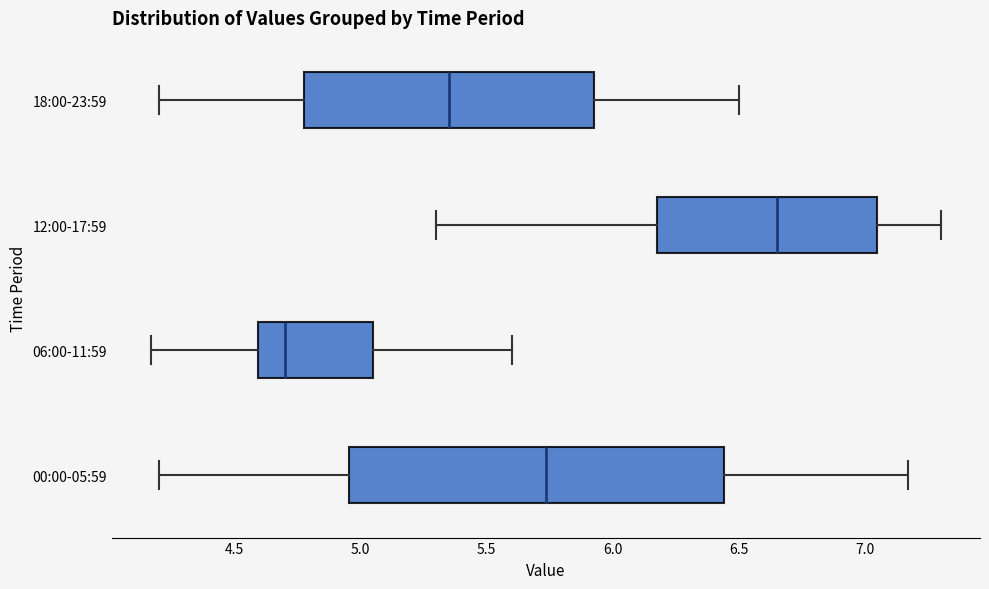

Reading bottom to top, transcribe this box plot: for each box, give where its median line is, the range the box spans, and where its two whiskers end, as read against the x-axis. The values are not printed on the chart, so give them approximately, as read against the axis.

00:00-05:59: median 5.75, box 4.95 to 6.45, whiskers 4.20 to 7.15
06:00-11:59: median 4.70, box 4.60 to 5.05, whiskers 4.15 to 5.60
12:00-17:59: median 6.65, box 6.20 to 7.05, whiskers 5.30 to 7.30
18:00-23:59: median 5.35, box 4.80 to 5.95, whiskers 4.20 to 6.50